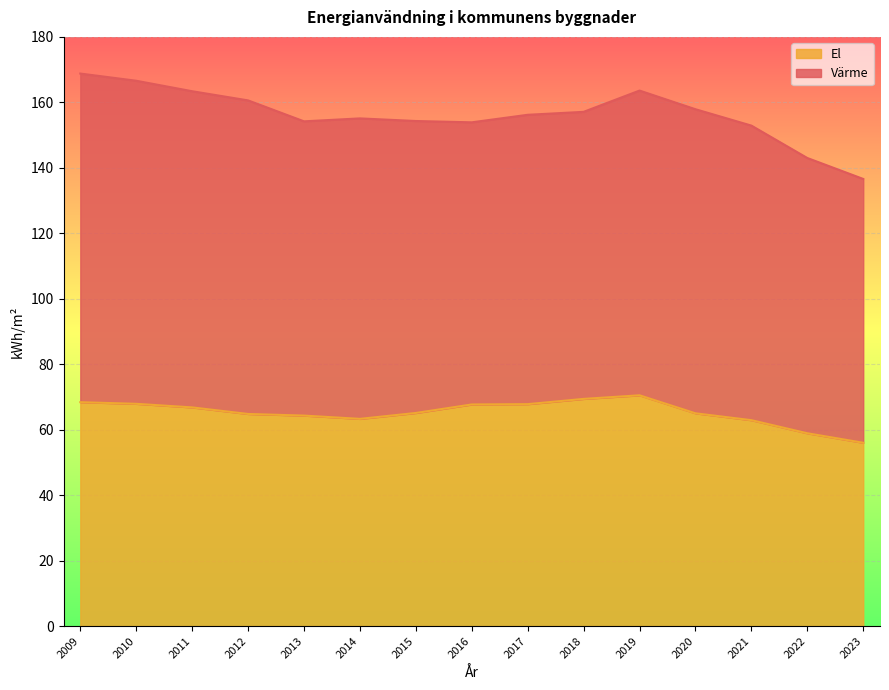

What is the average value?

65.3